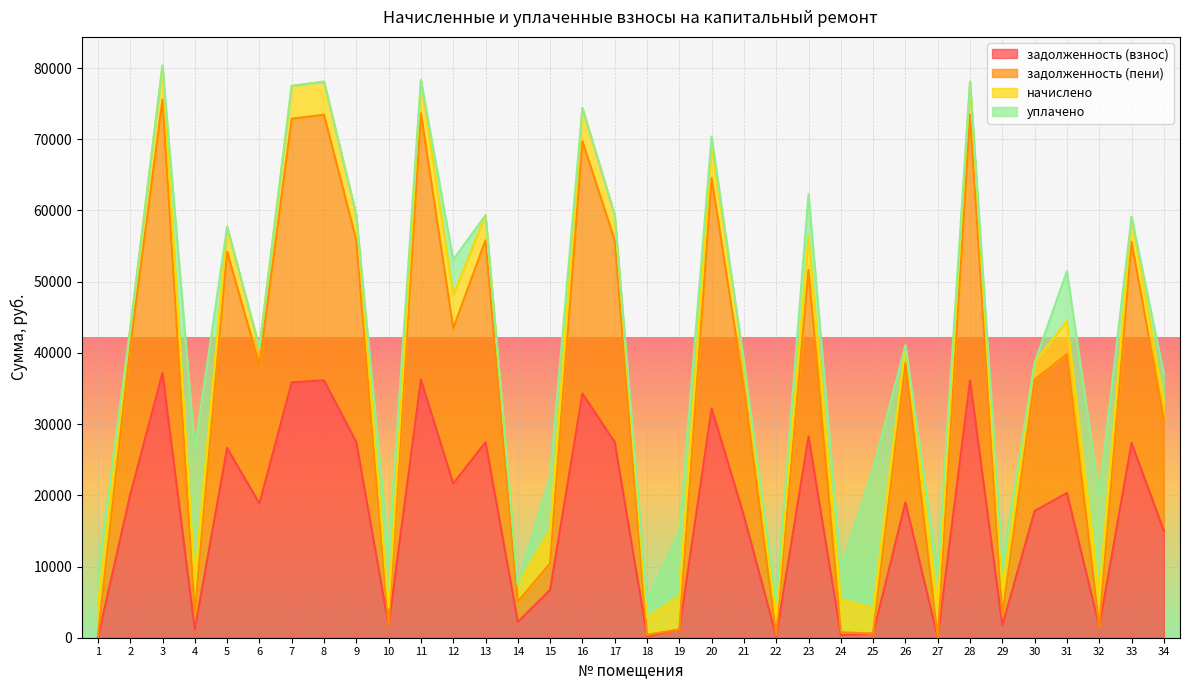

The задолженность (взнос) series shows 0.3 at 27. True or false?

False